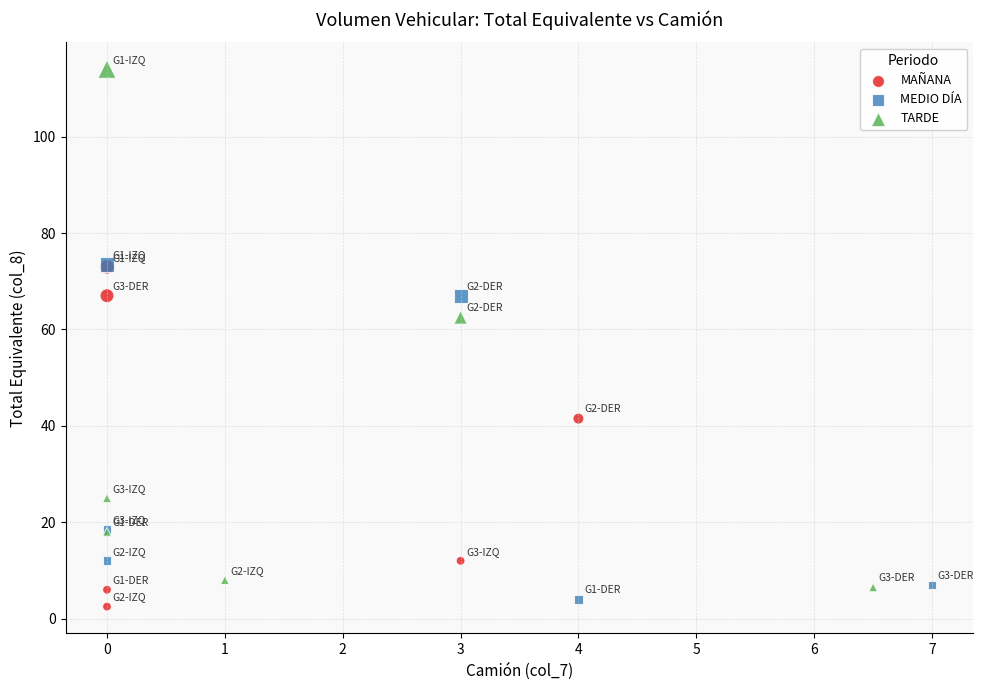

Which series contains the lowest Y value?

MAÑANA